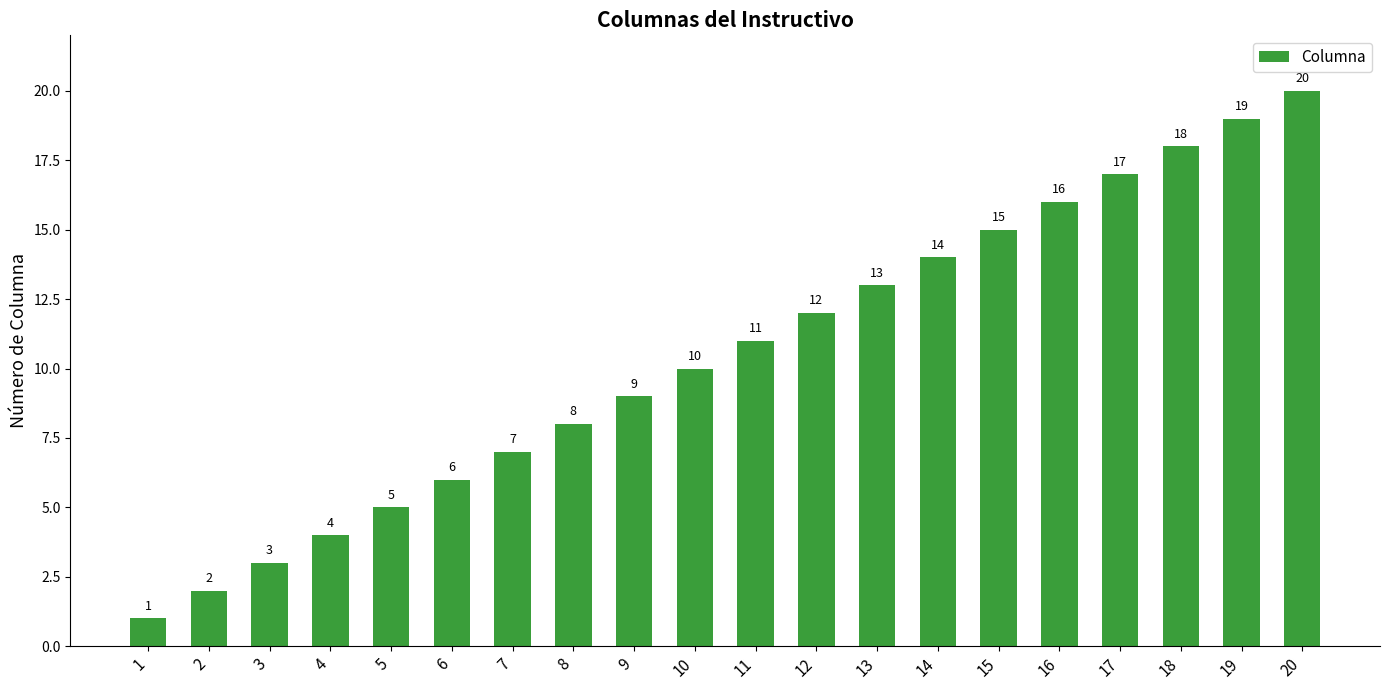

What is the value of the 6th bar from the left?

6